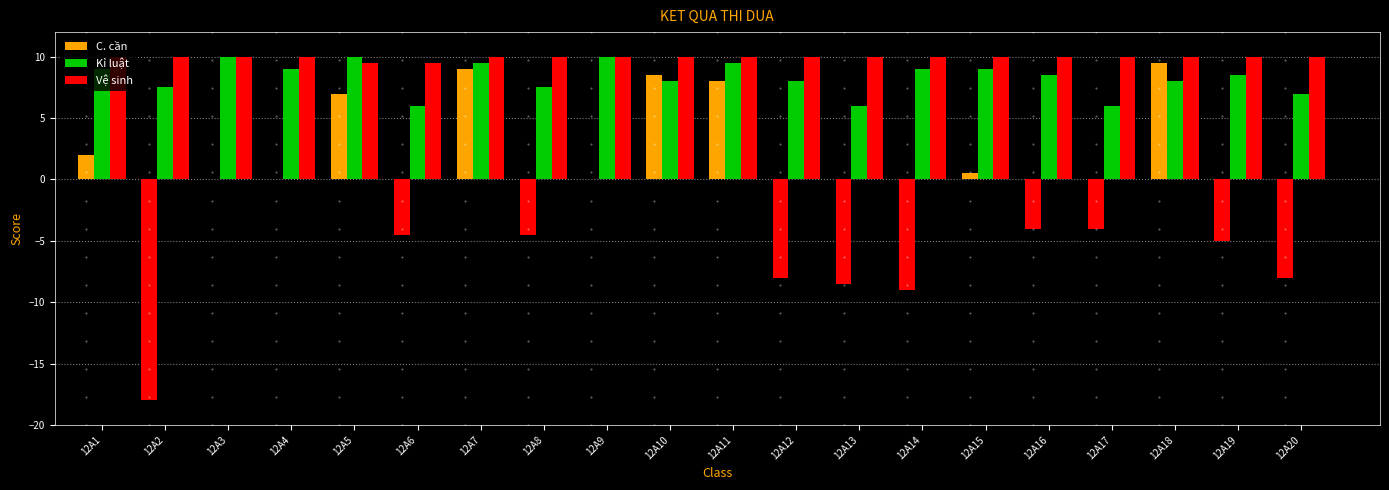

The value of C. cần at 12A8 is -1.7. True or false?

False